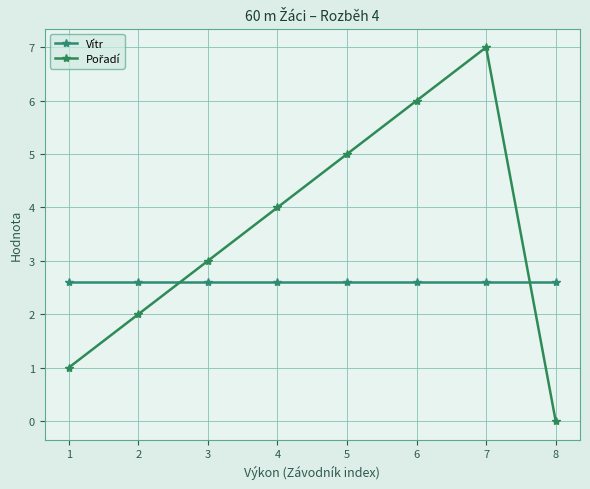

Is this an area chart (filled region under the line)?

No